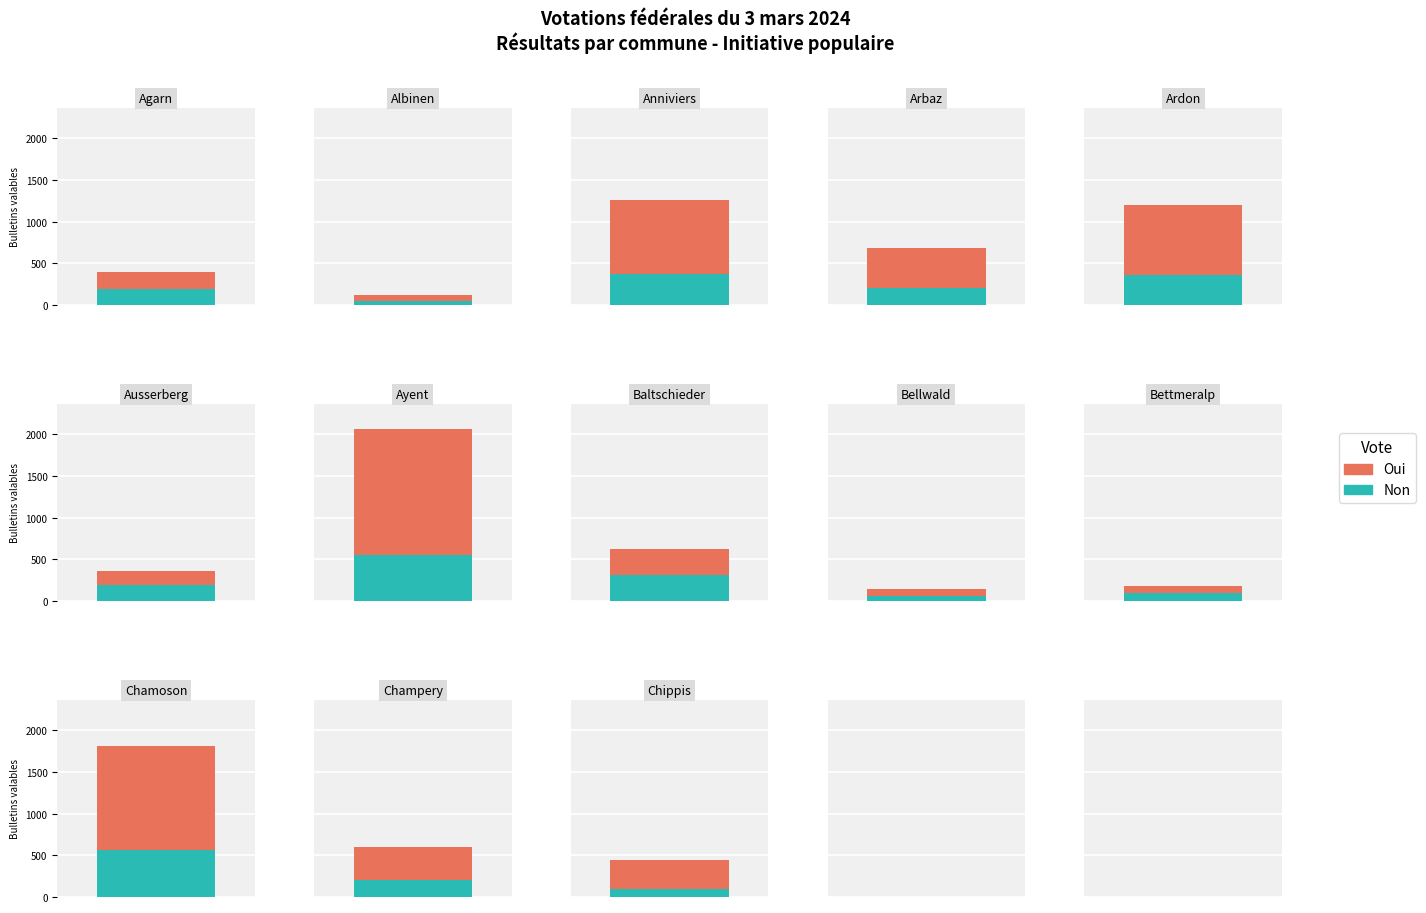

How many categories are shown in the chart?

13